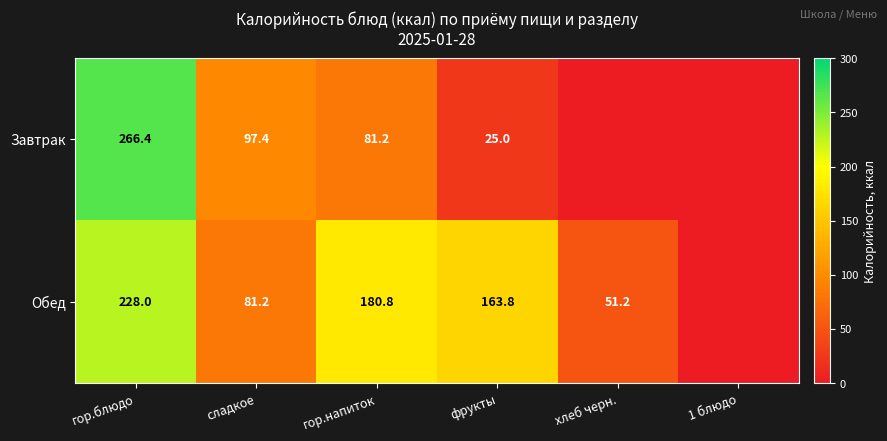

What is the total value across all series at сладкое?

178.6